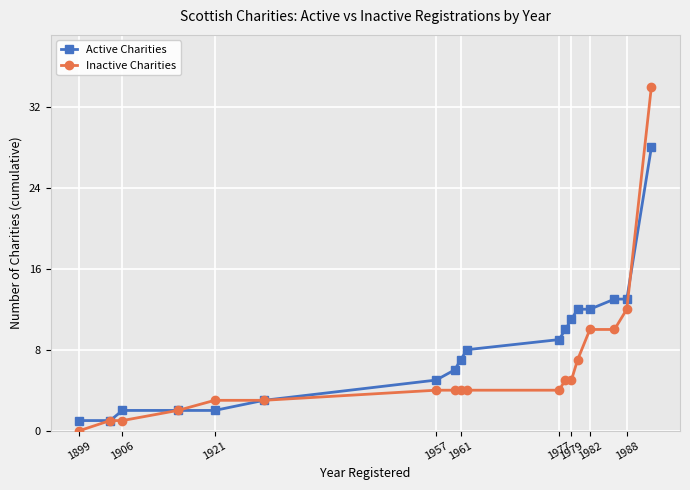

Which series has the largest range (max minus min)?

Inactive Charities